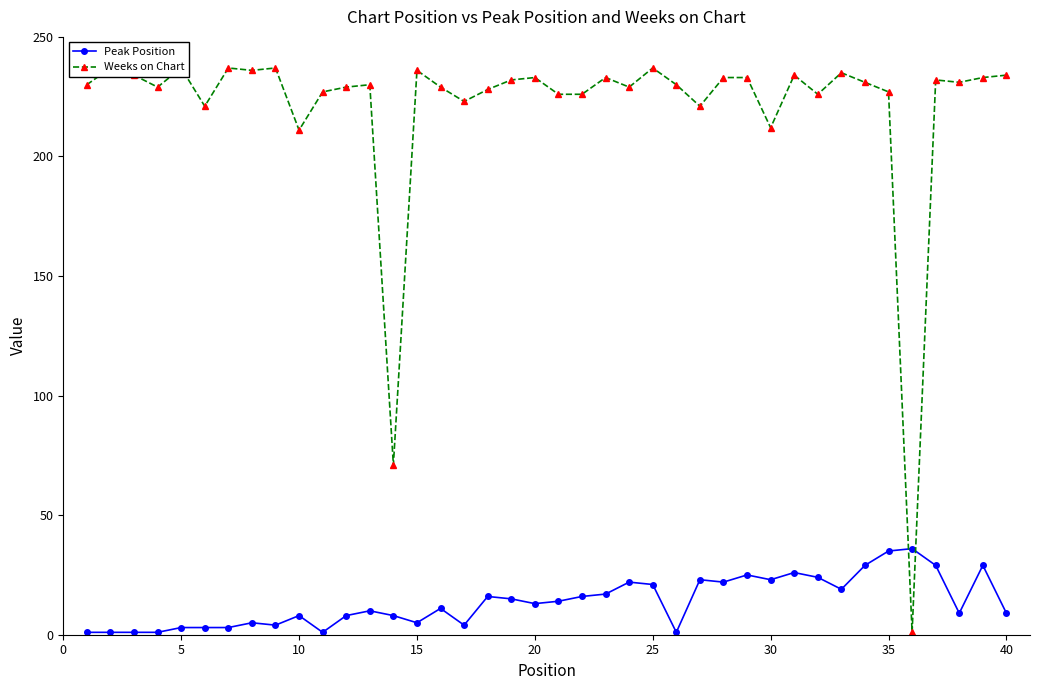

What is the difference between the maximum and second lowest values in the Weeks on Chart series?

166